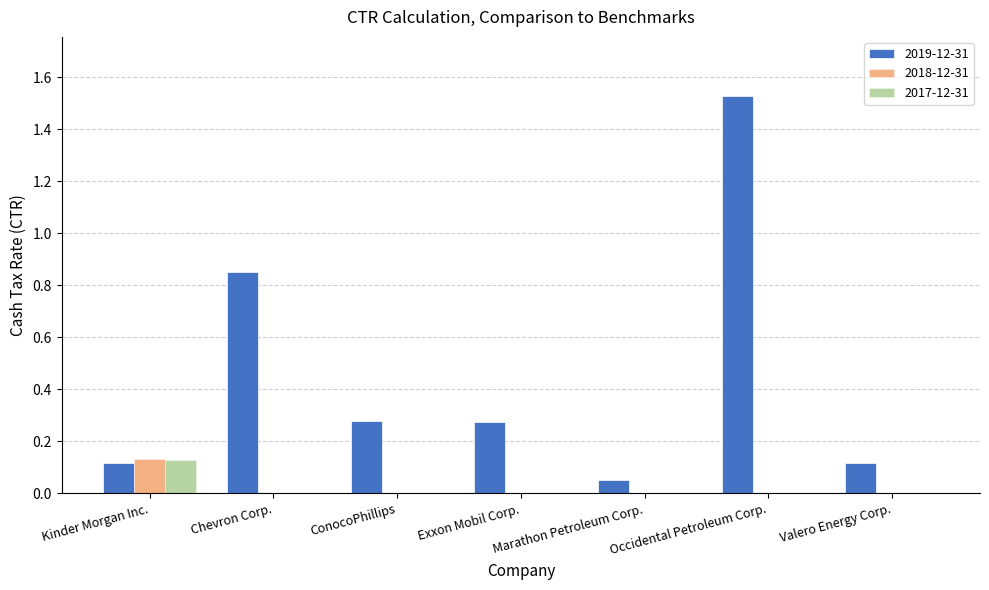

Is it true that 2019-12-31 equals 0.1 at Valero Energy Corp.?

True